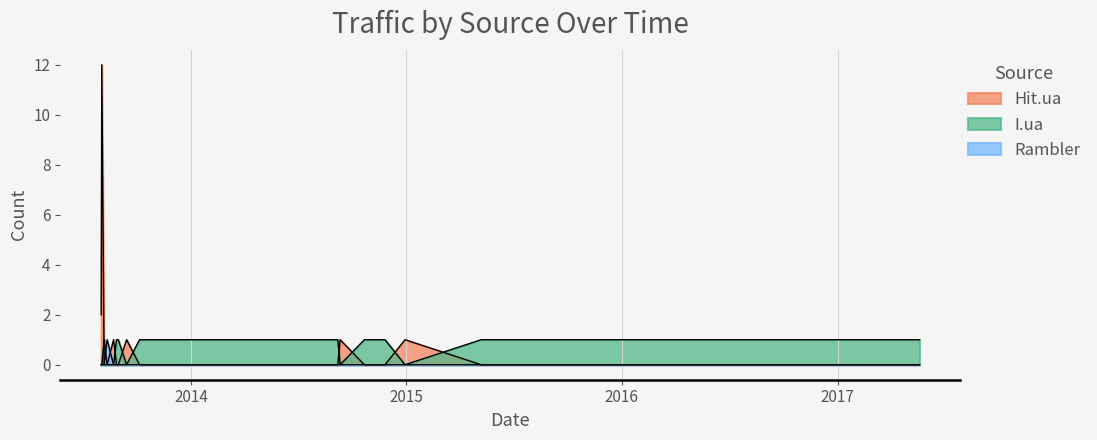

Rank the series at 2013-10-06 from lowest to highest value.

Hit.ua, Rambler, I.ua